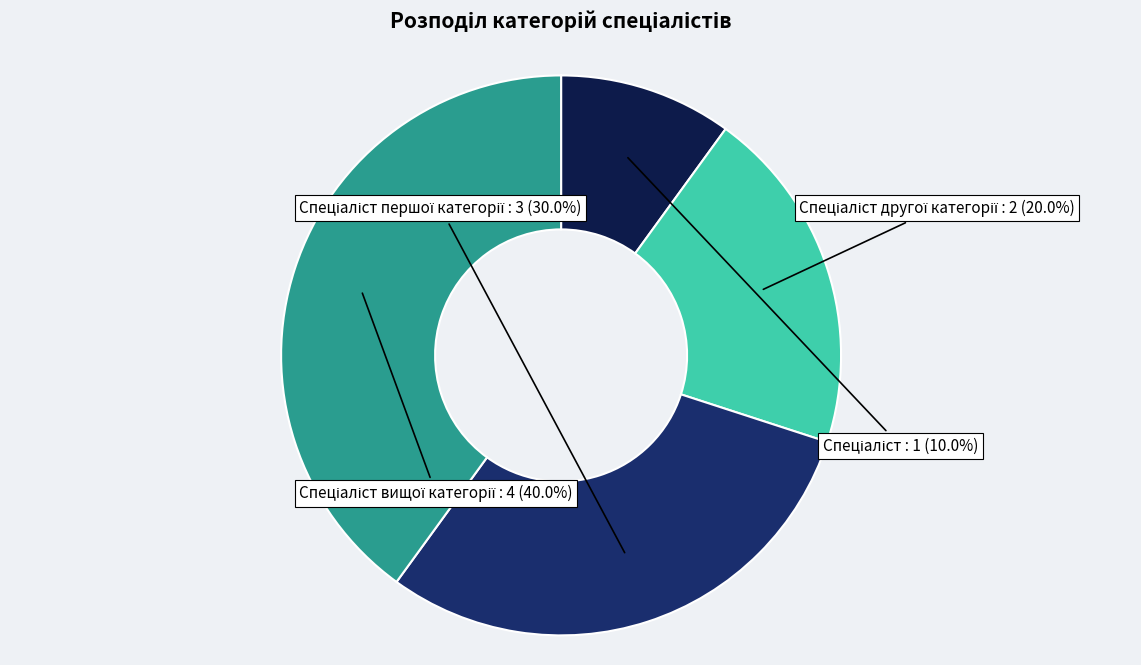

Does any single category account for the majority?

No